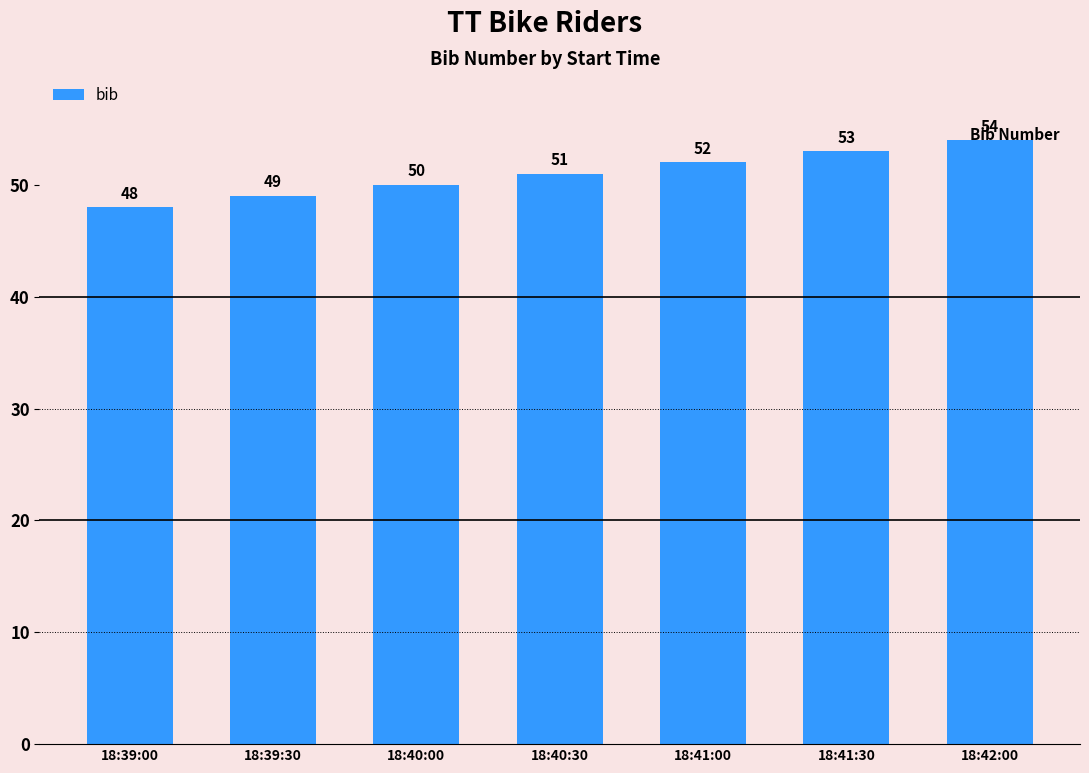

Which has a higher value, 18:41:30 or 18:41:00?

18:41:30